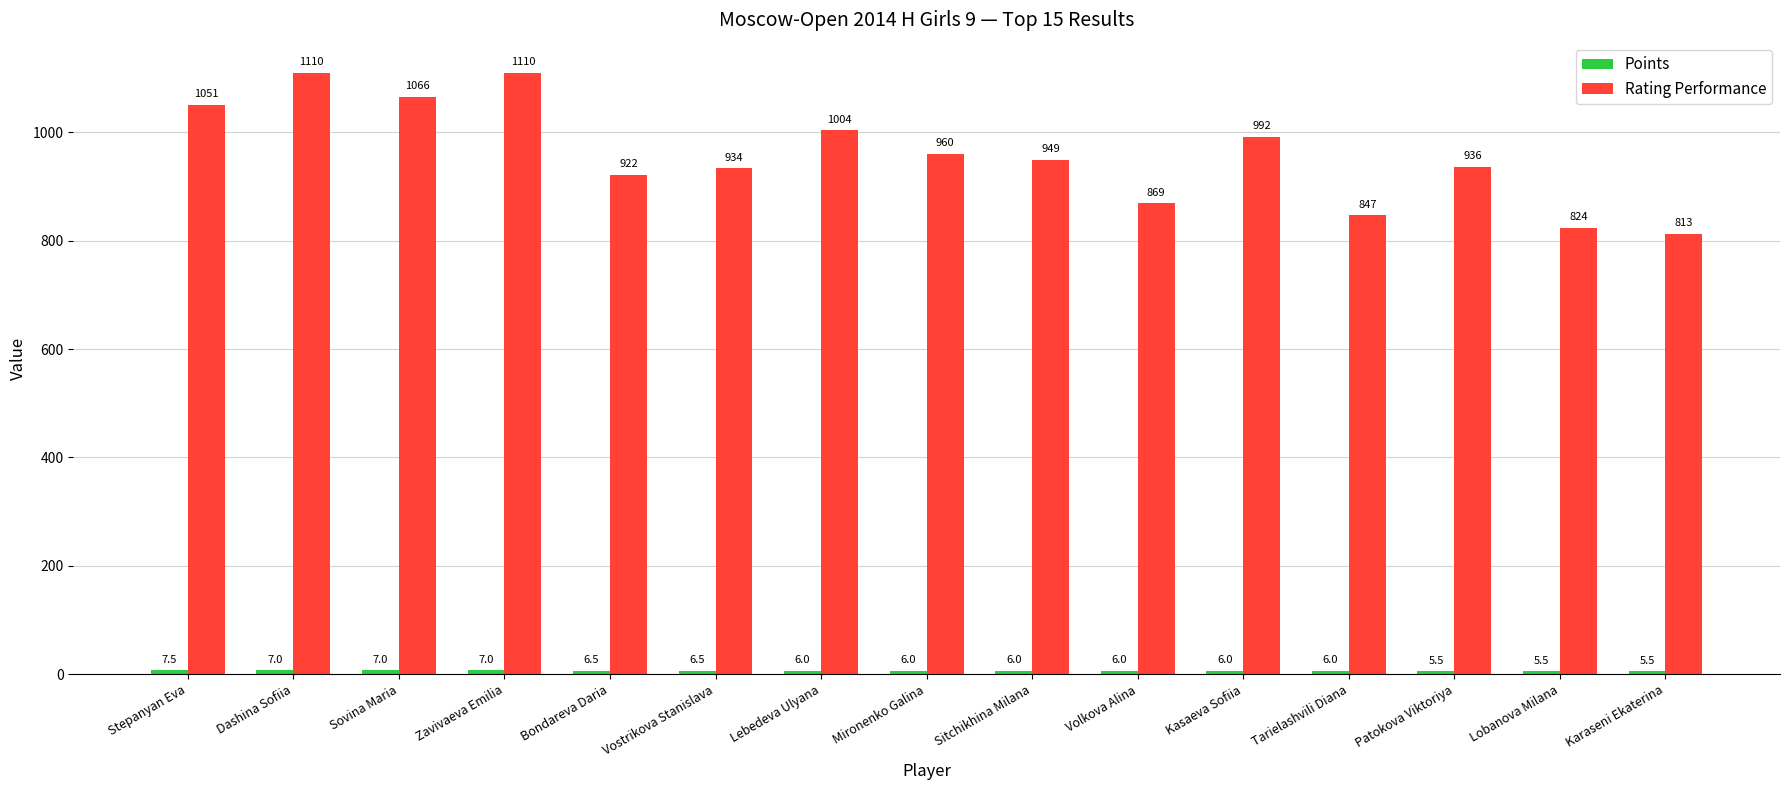

At which label does Rating Performance first exceed 949?

Stepanyan Eva